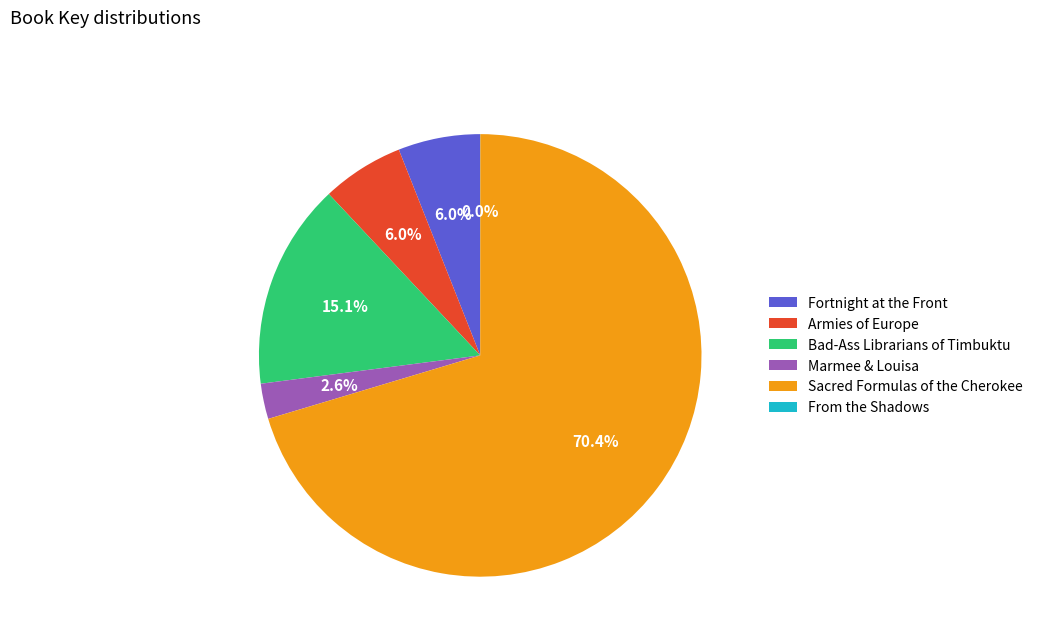

To the nearest percent, what is the difference between the largest and smallest slice percentages?

70%